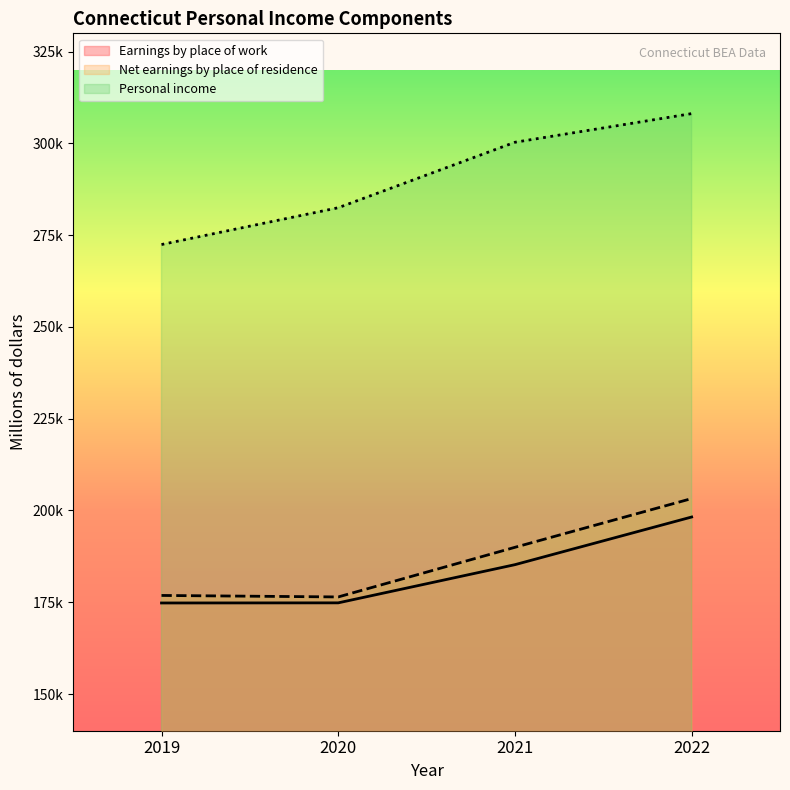

How many lines are shown in the chart?

3